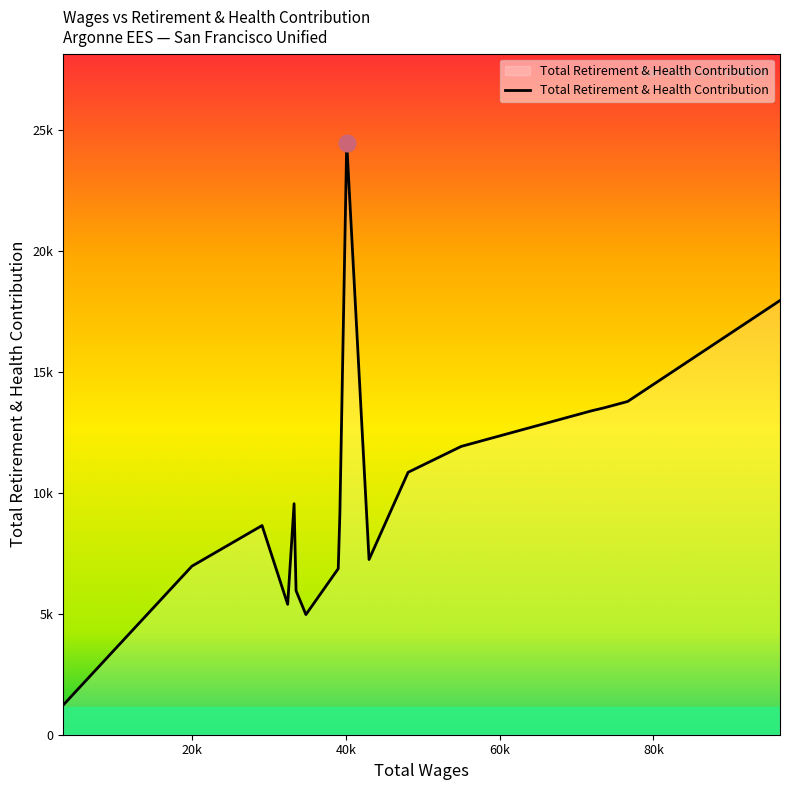

Which category has the highest value across all series?

40096.0